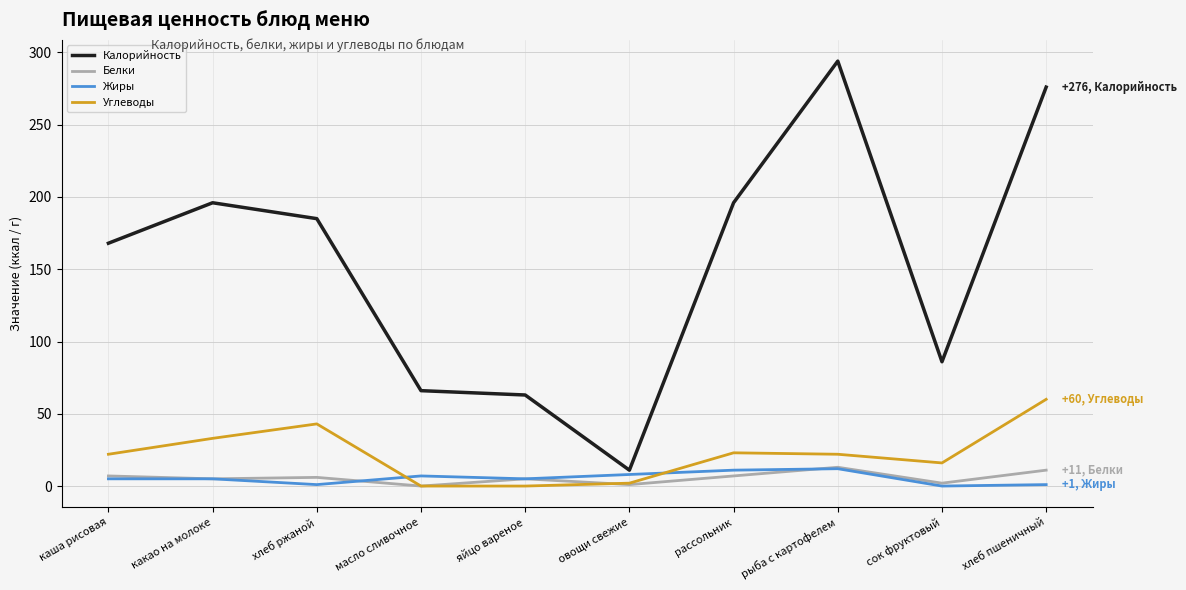

What is the difference between the second highest and minimum values in the Углеводы series?

43